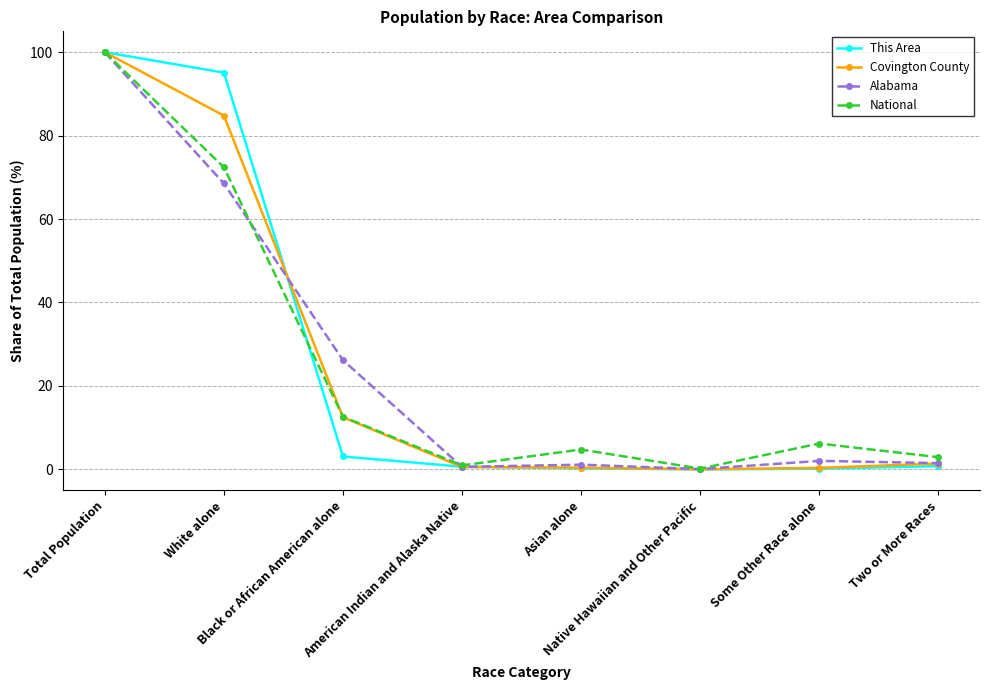

In National, how many points are higher than both neighbors (excluding endpoints)?

2